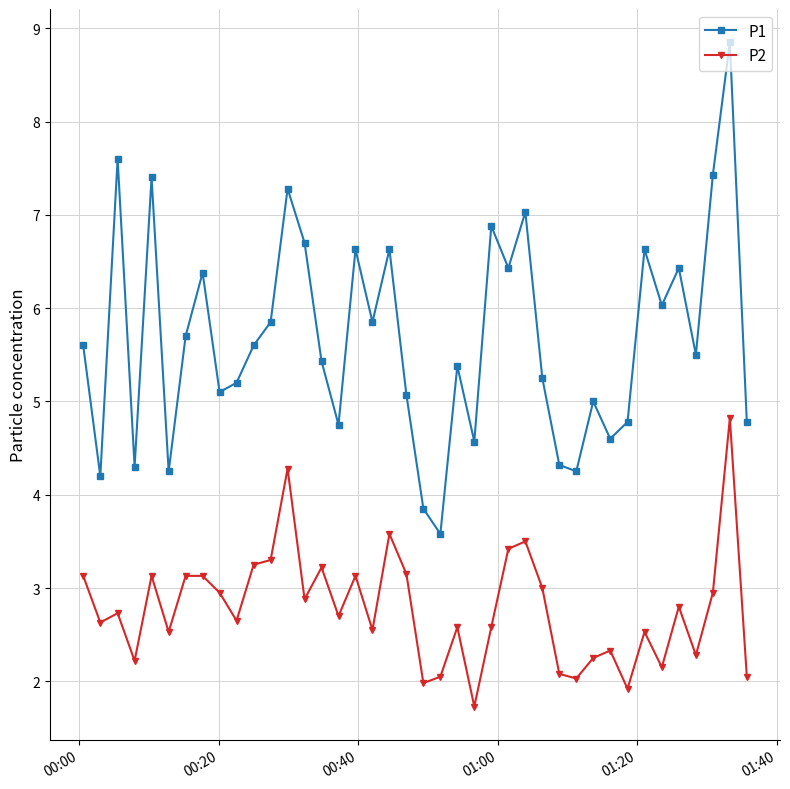

What is the value of the P2 point at the 38th from the left?

3.0